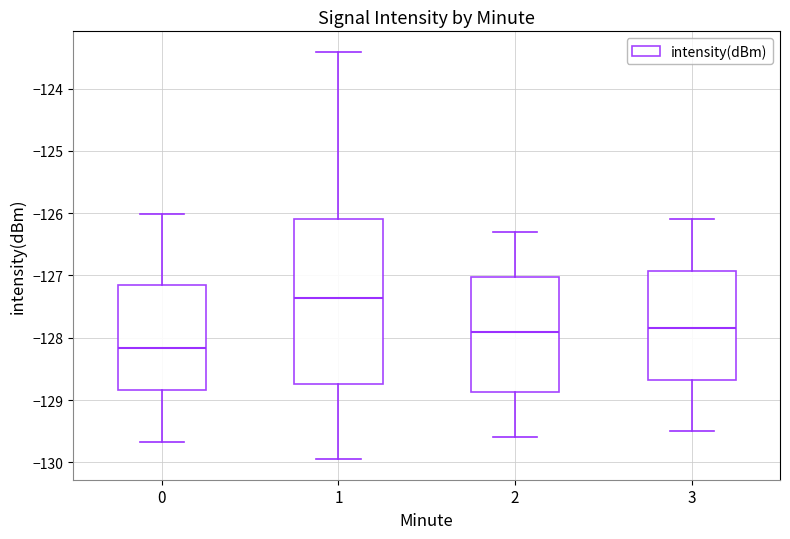

Which box has the highest median line?

1